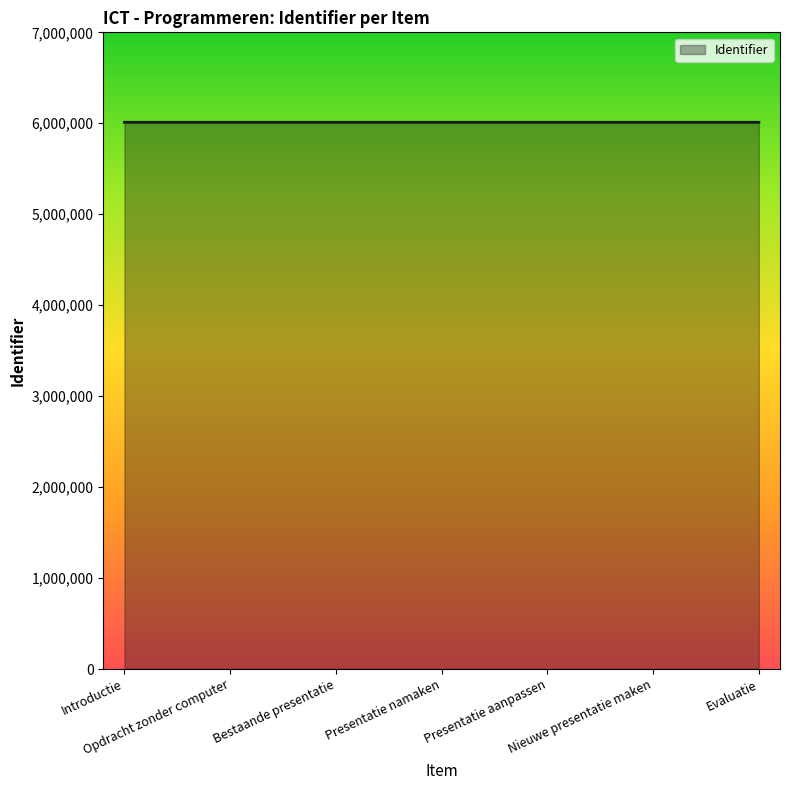

How many values are below 6011107?

3